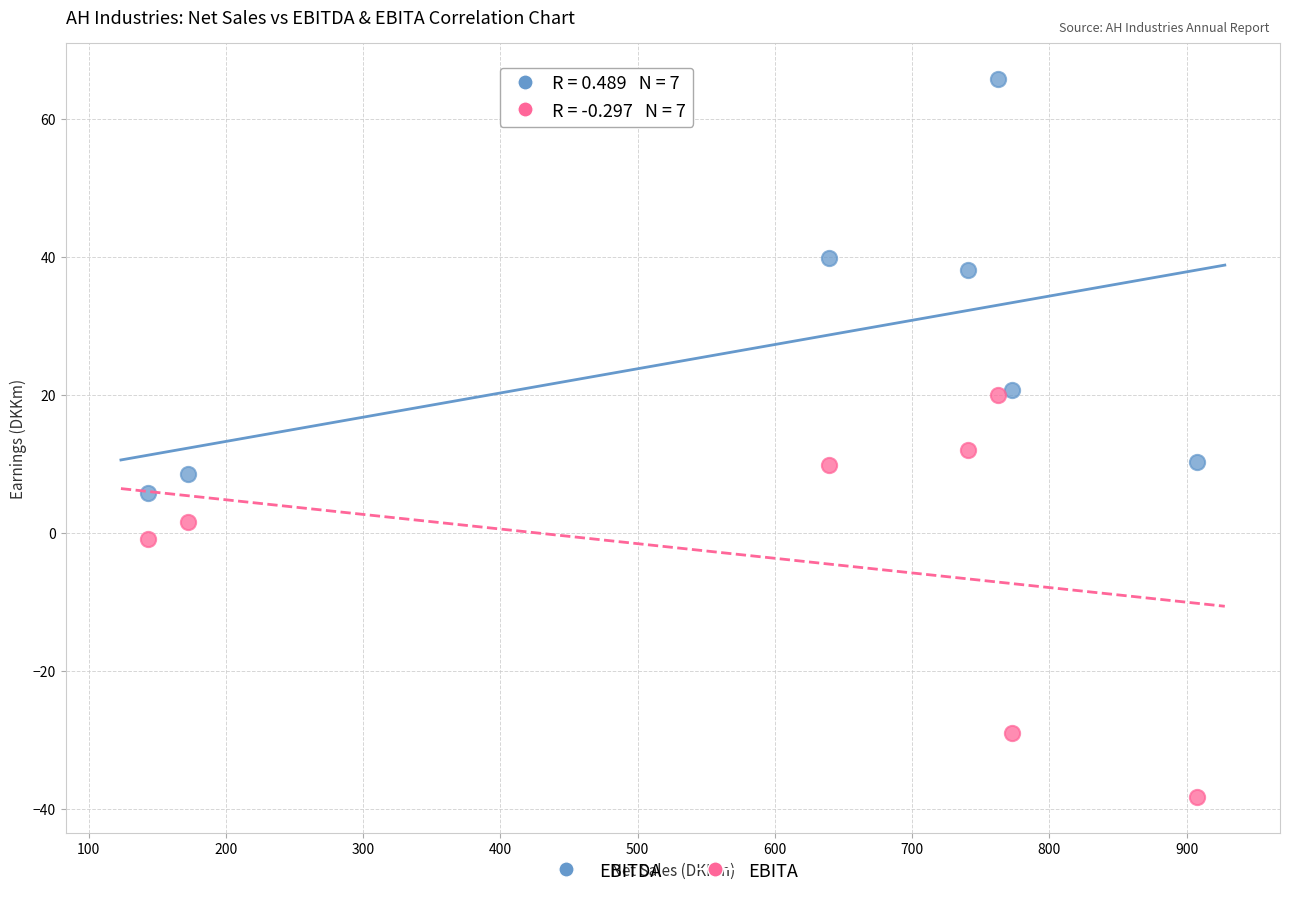

In the EBITDA series, what Y value is closest to 35?

38.1